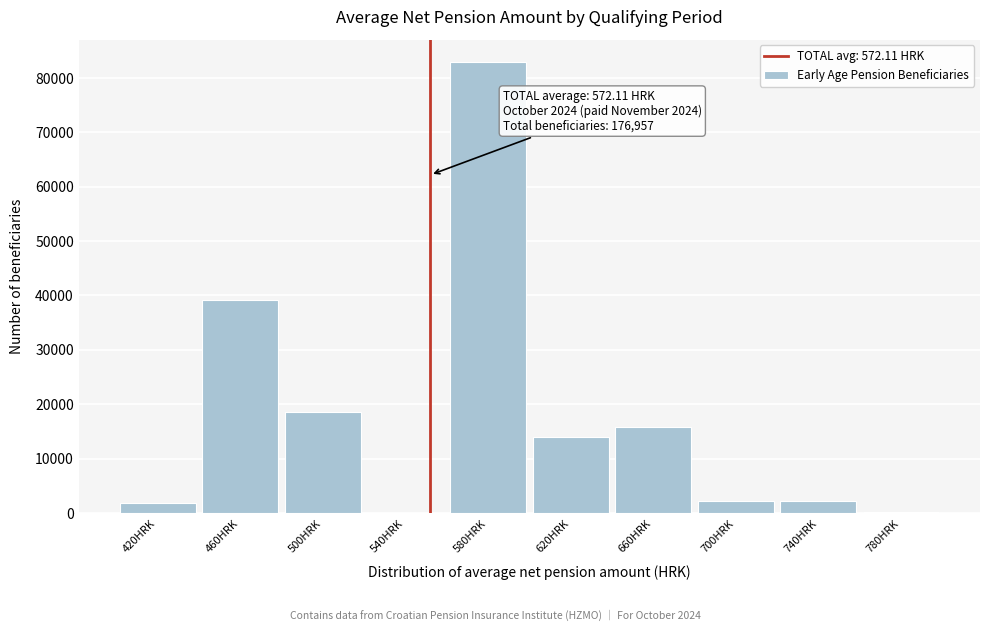

Which has a higher value, 660HRK or 700HRK?

660HRK